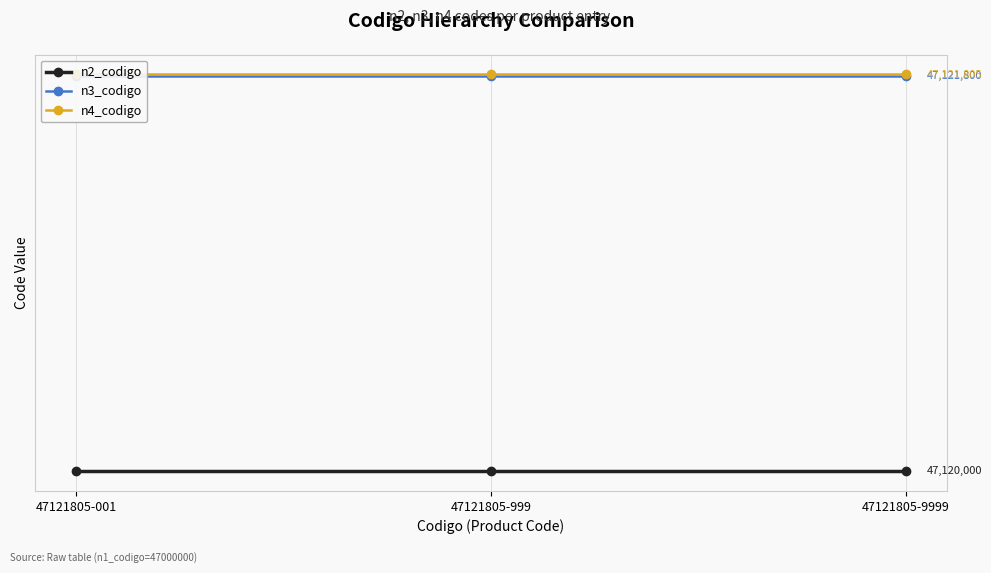

At which category does the chart reach its peak across all series?

47121805-001